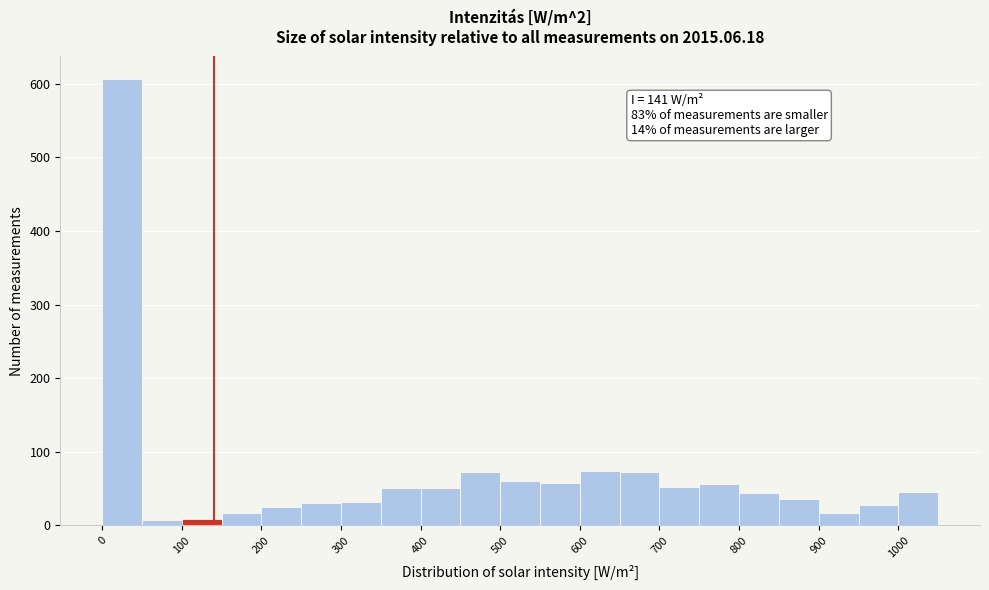

Over which range of the x-axis is the bar tallest?

0 to 50